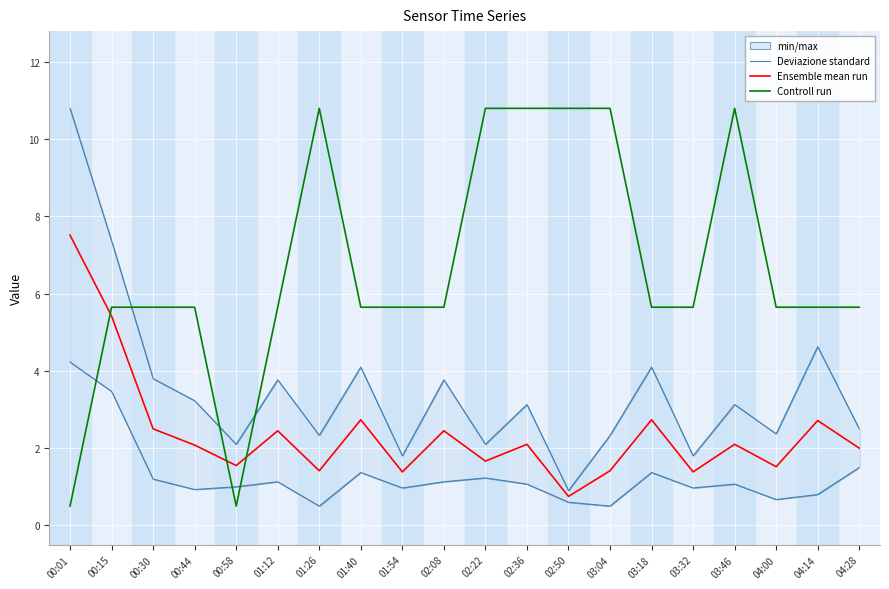

True or false: Controll run has more than 2 points higher than both neighbors.

False